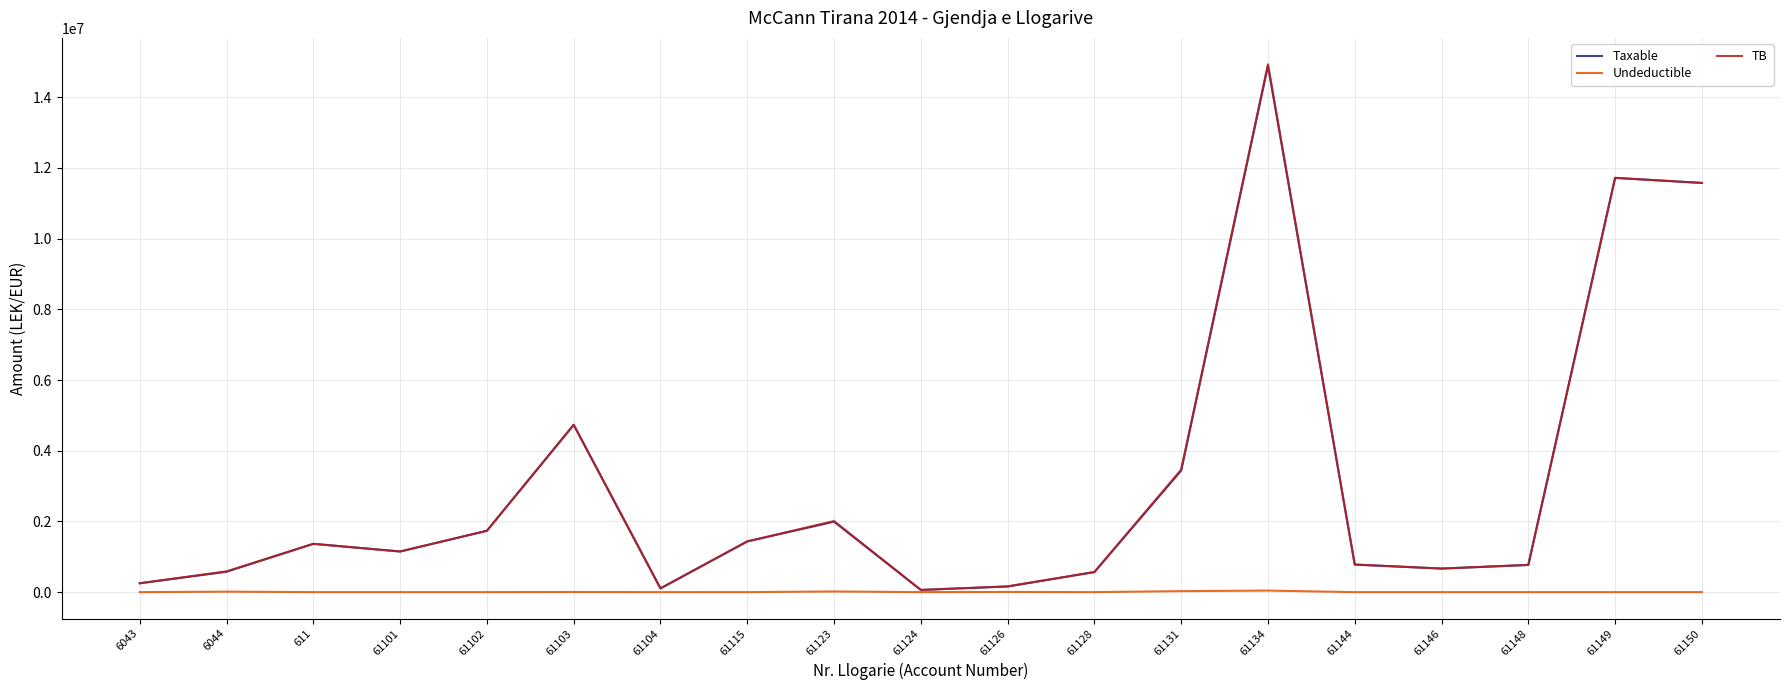

What are all the series names shown in the legend?

Taxable, Undeductible, TB